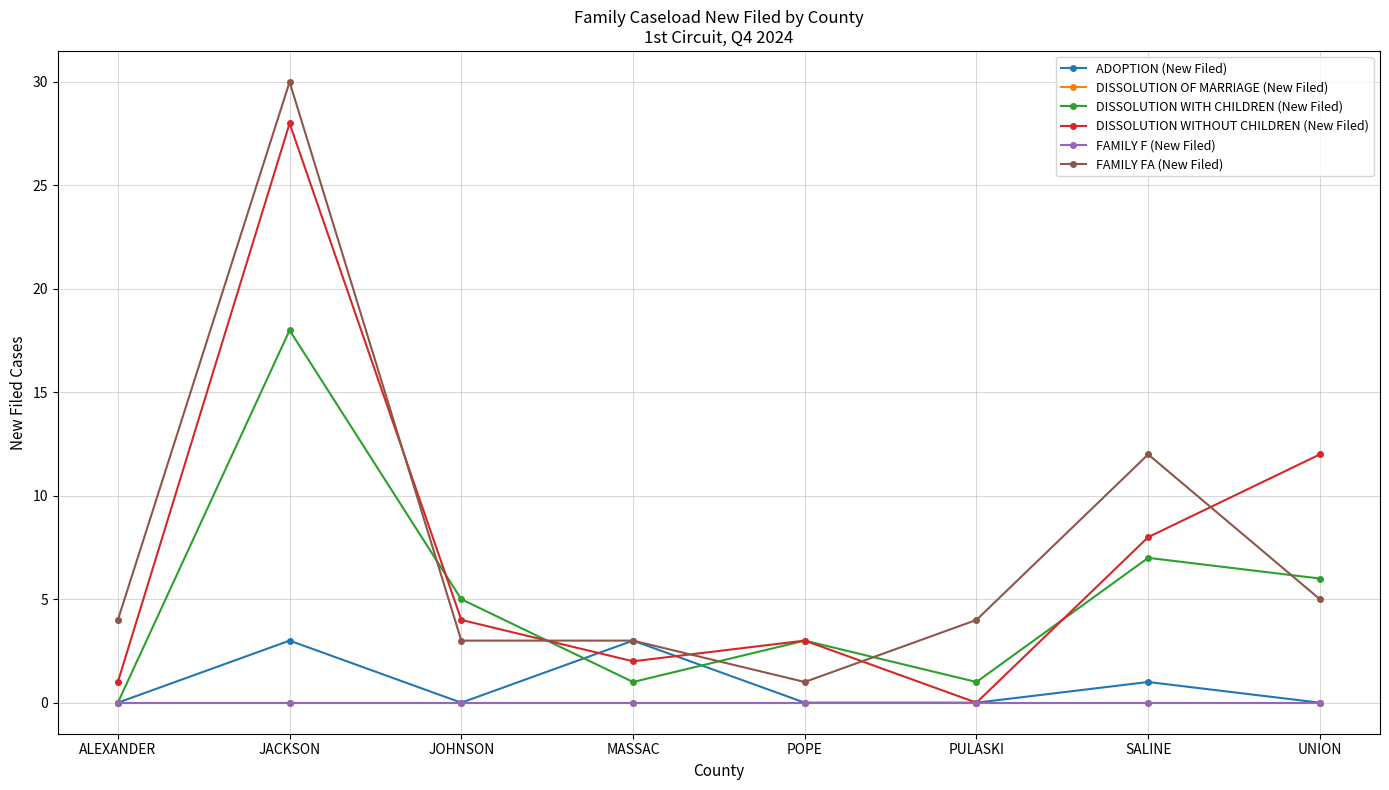

Rank the categories by DISSOLUTION OF MARRIAGE (New Filed) value from highest to lowest.

ALEXANDER, JACKSON, JOHNSON, MASSAC, POPE, PULASKI, SALINE, UNION